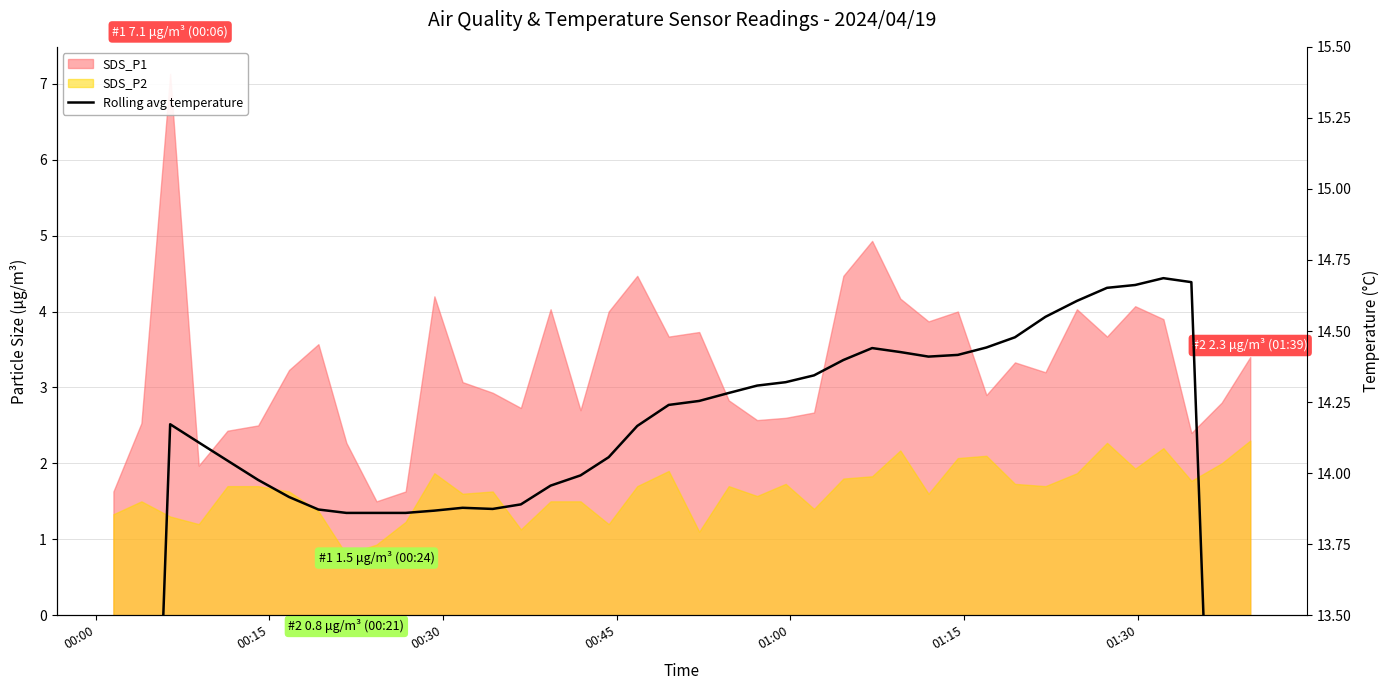

What is the value of the 24th point from the left?

14.3